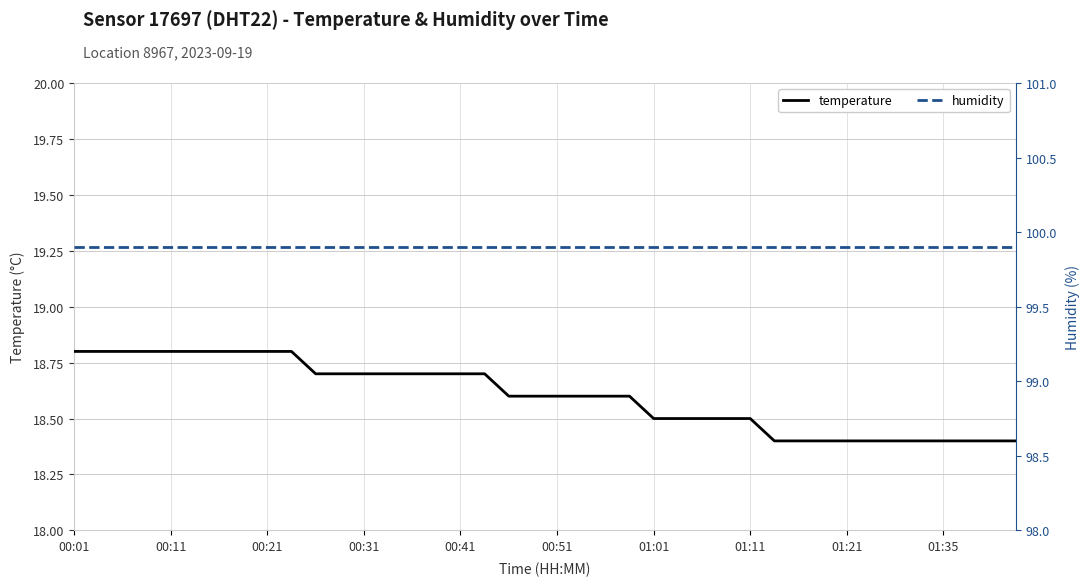

What is the value of the humidity point at the 28th from the left?

99.9